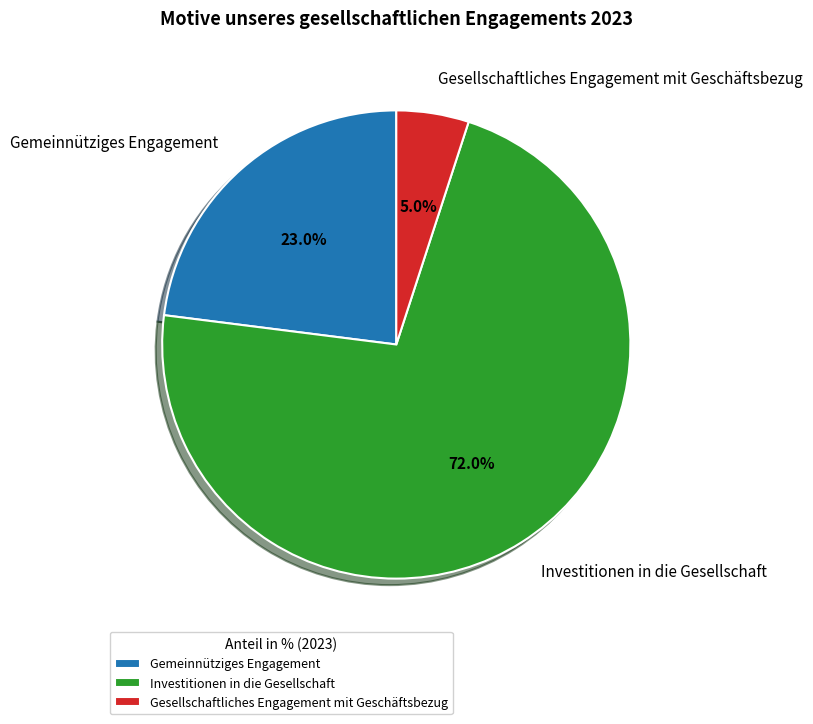

Approximately how many times larger is the value at Investitionen in die Gesellschaft compared to Gesellschaftliches Engagement mit Geschäftsbezug?

14.4